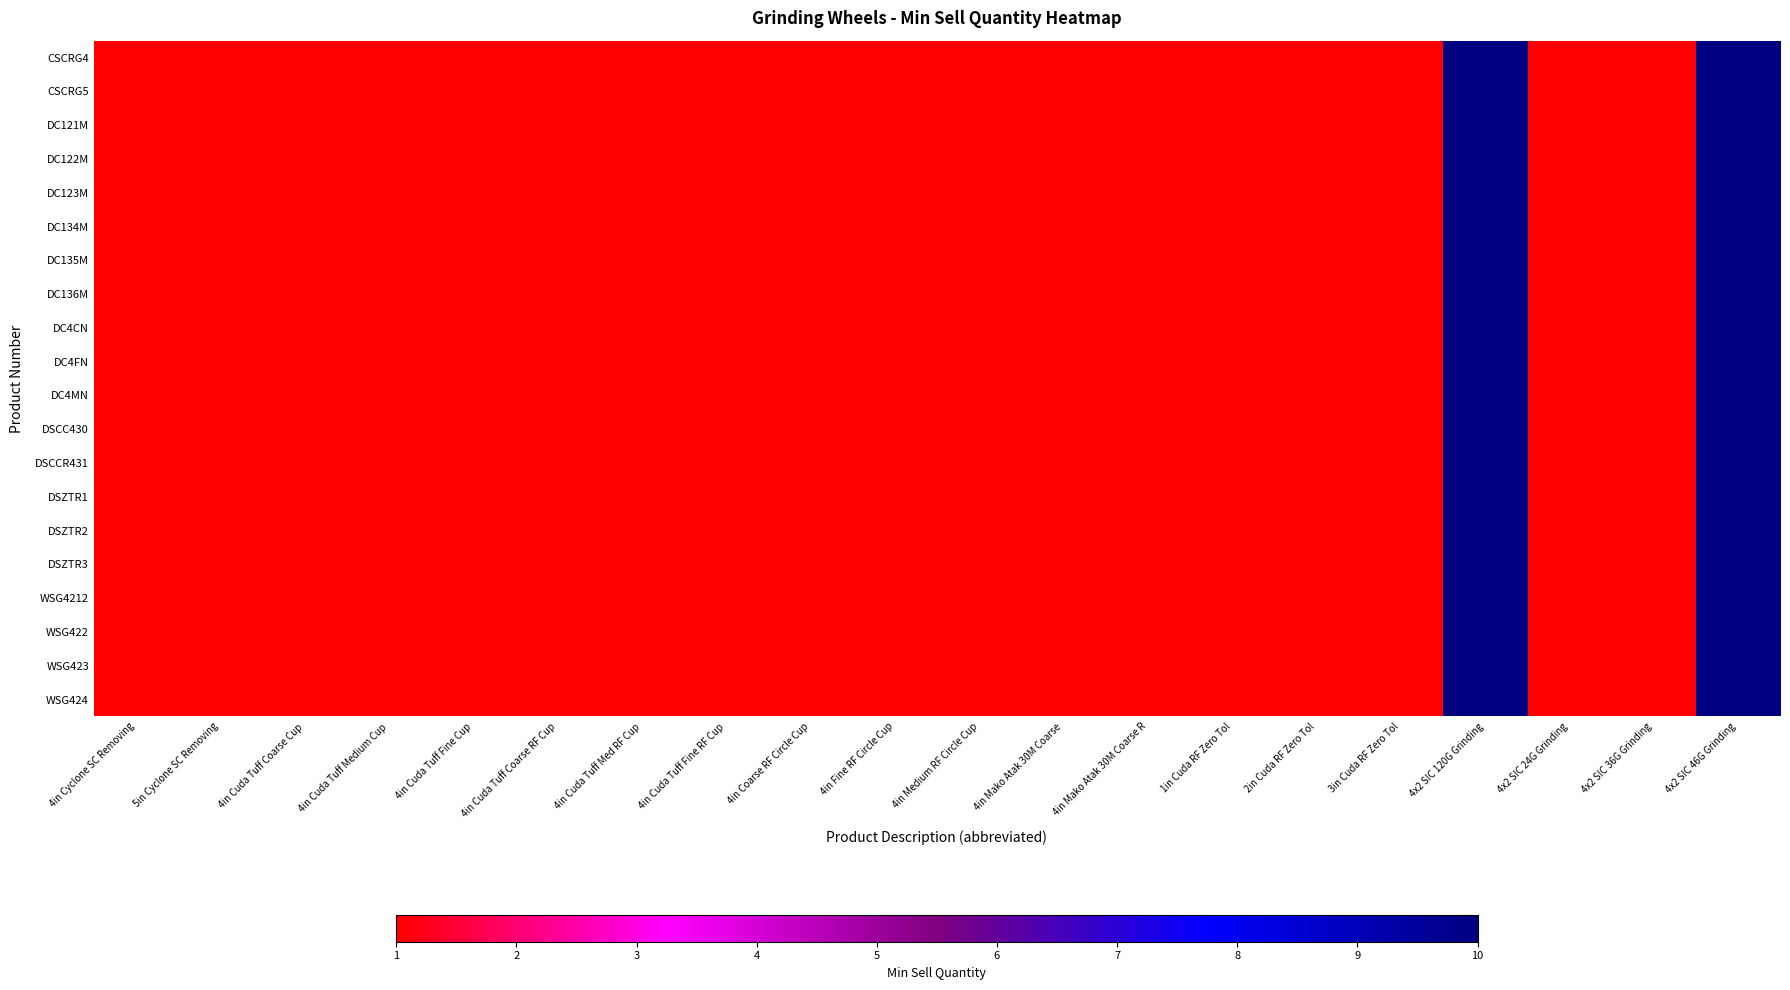

Which has a higher value, 4in Cuda Tuff Coarse Cup or 4x2 SIC 120G Grinding?

4x2 SIC 120G Grinding